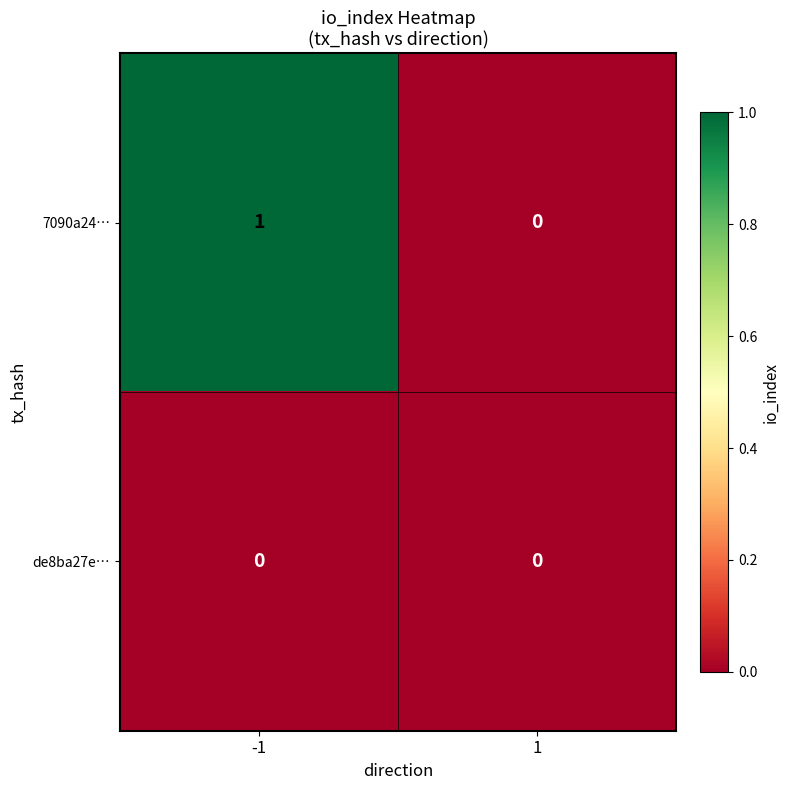

At -1, list the series in order from smallest to largest.

de8ba27e…, 7090a24…